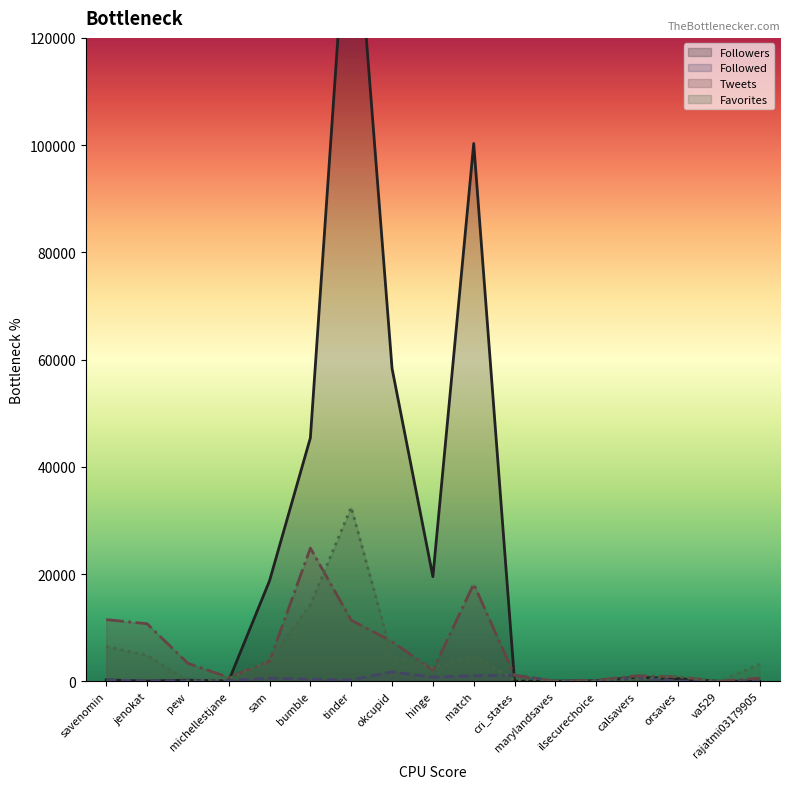

At which category does Followed (line) reach its first local valley?

jenokat